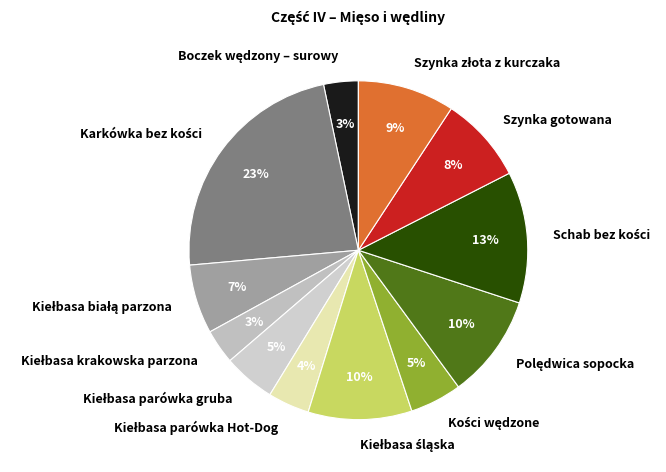

Count the number of slices in the pie.

12